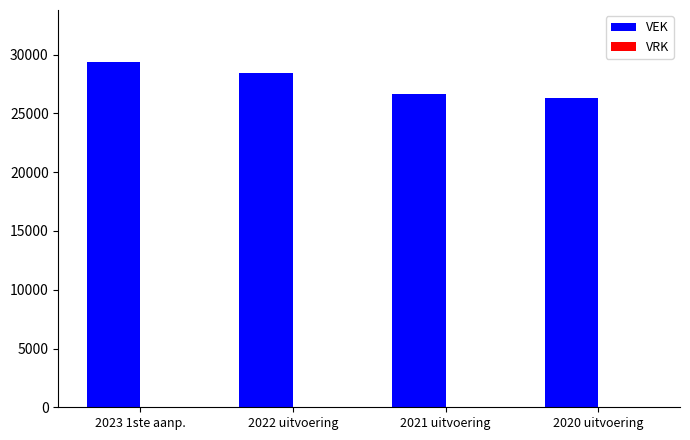

Reading left to right, transcribe all the data shown in this chart.

29389	28407	26649	26352